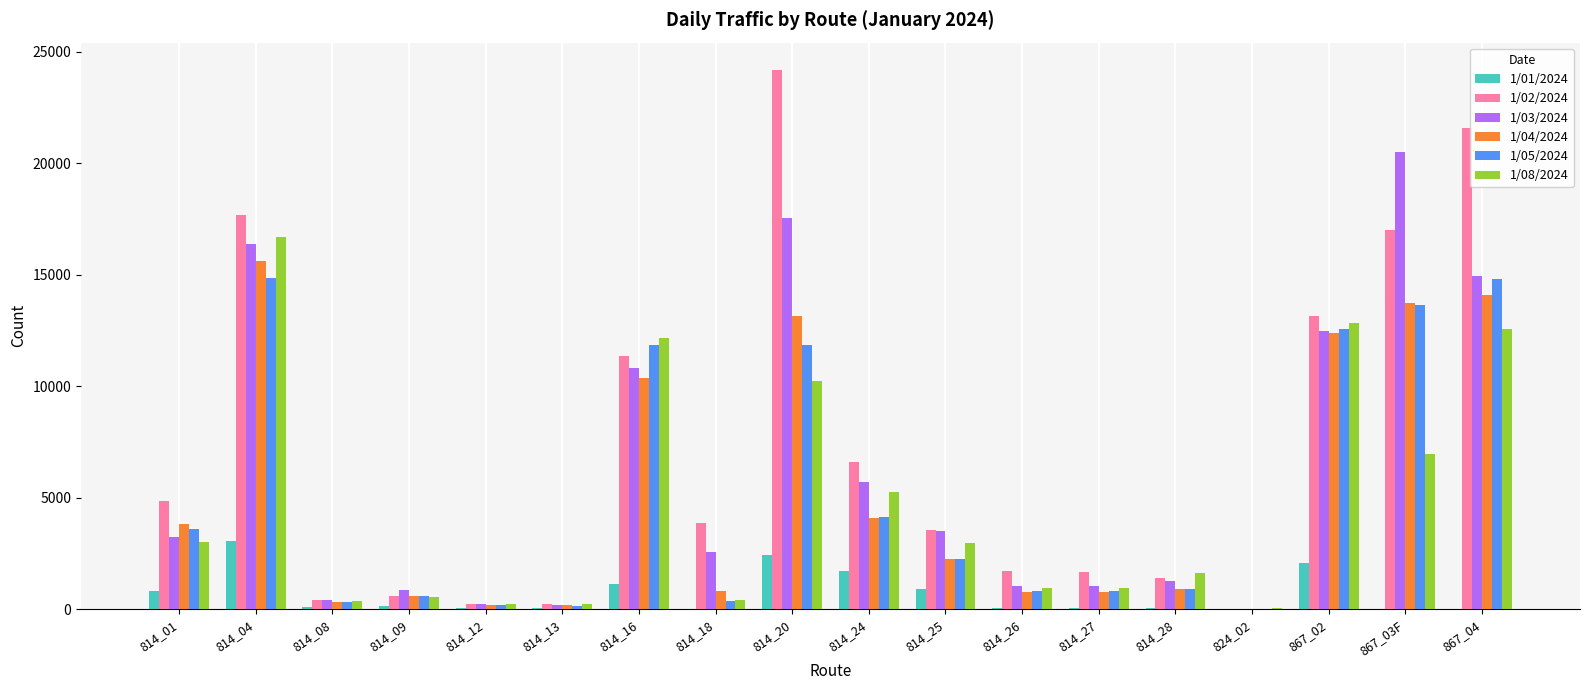

What value does the 1/02/2024 series have at 814_04?

17663